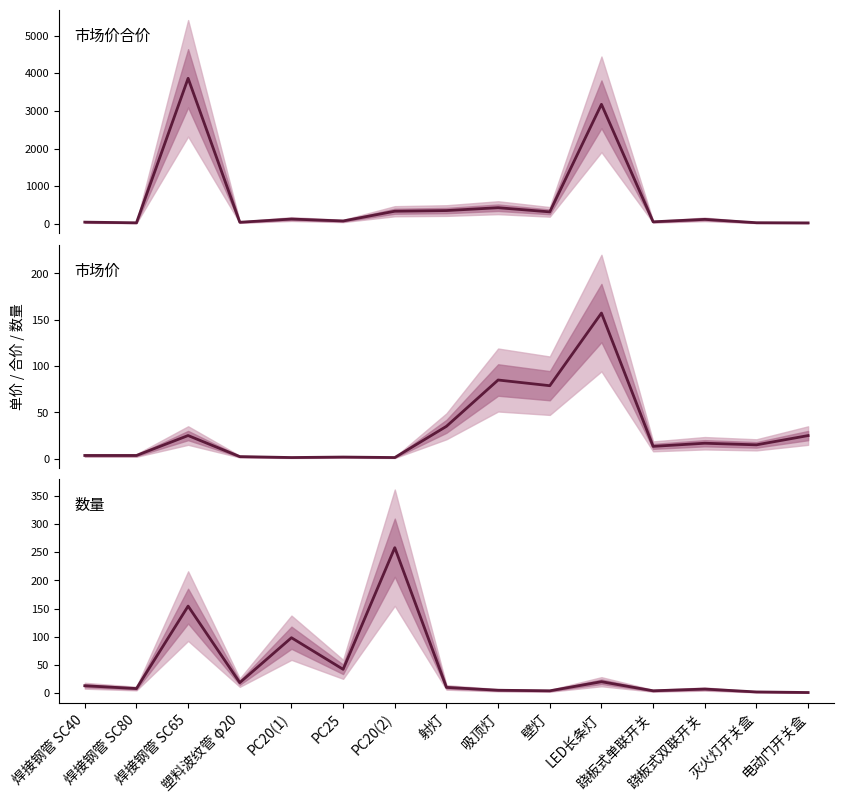

How many lines are shown in the chart?

3